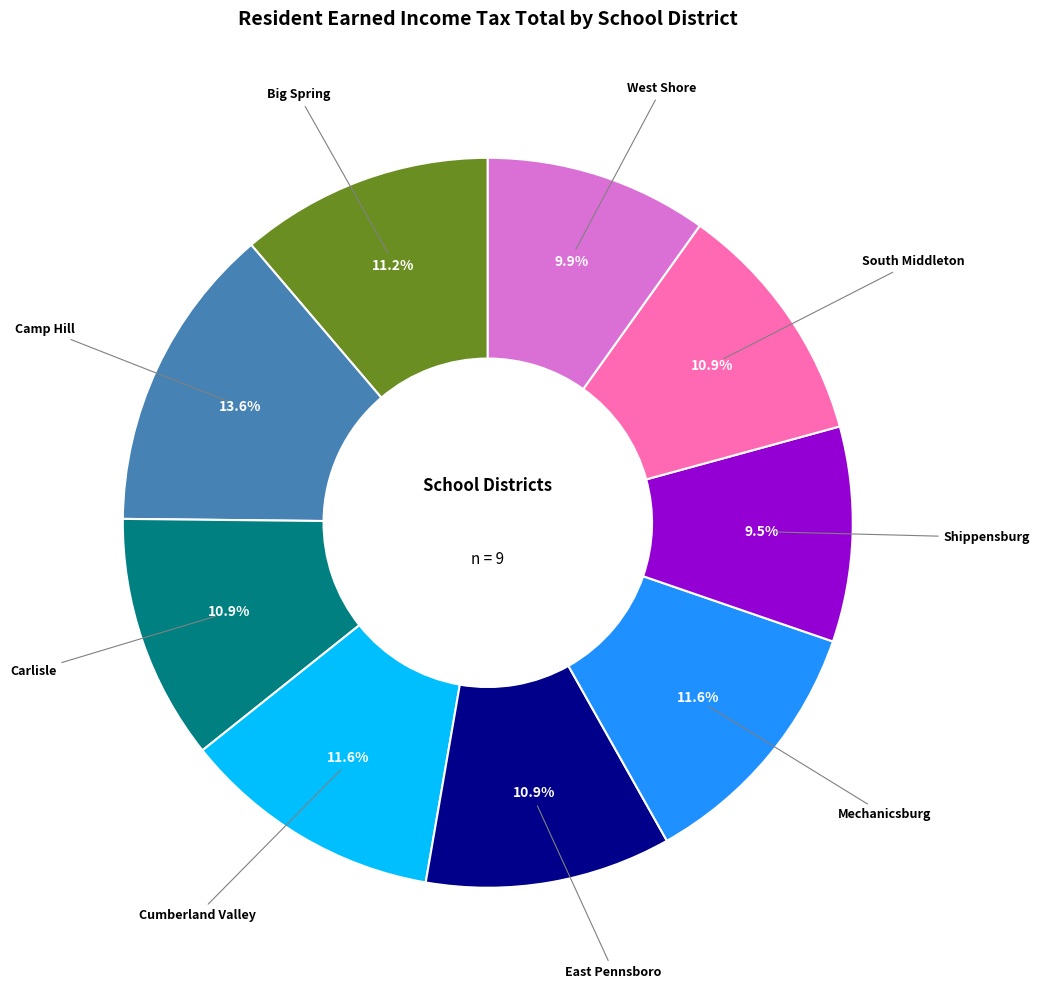

Does any single category account for the majority?

No